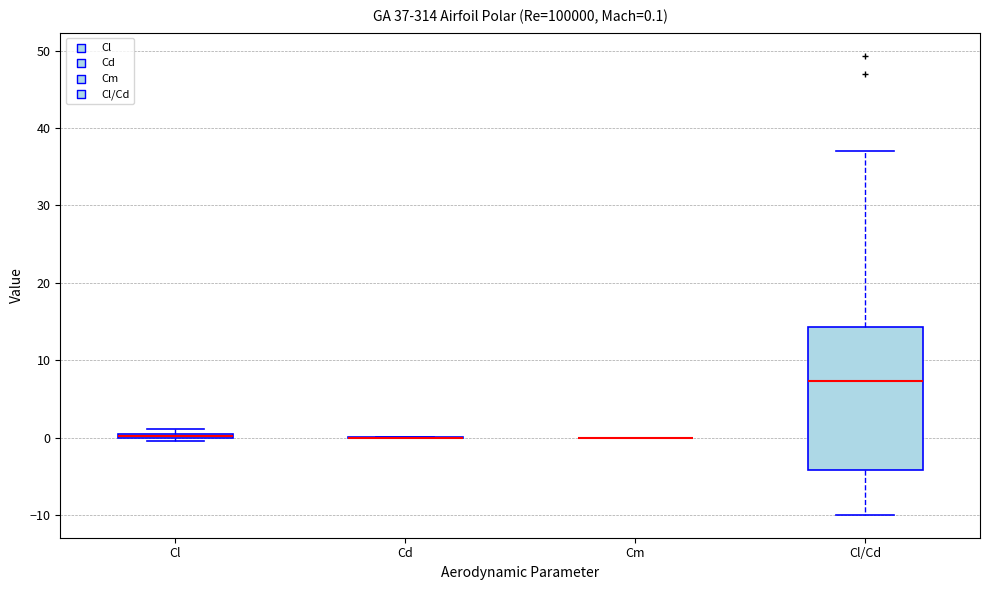

Which box is the tallest, from its lower edge to its upper edge?

Cl/Cd